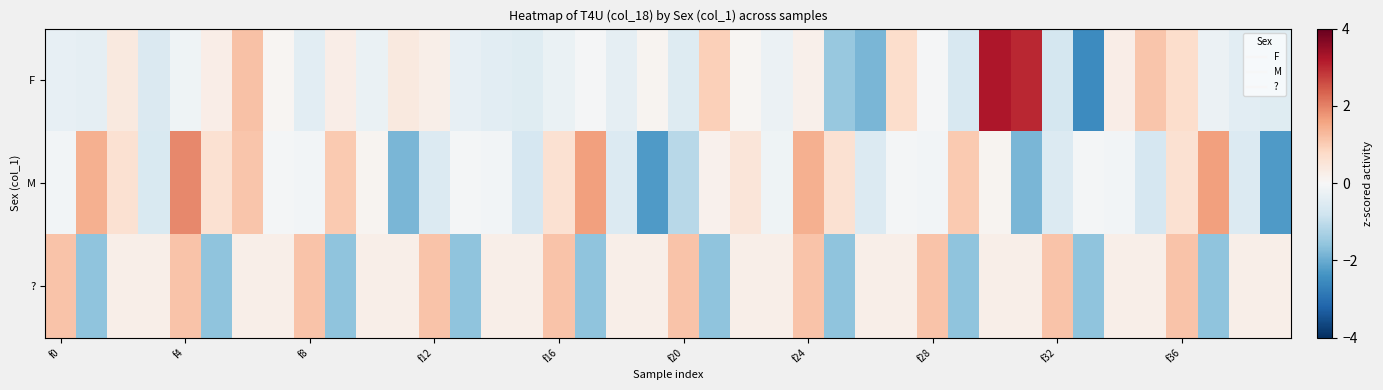

Which series has the largest total across all categories?

F